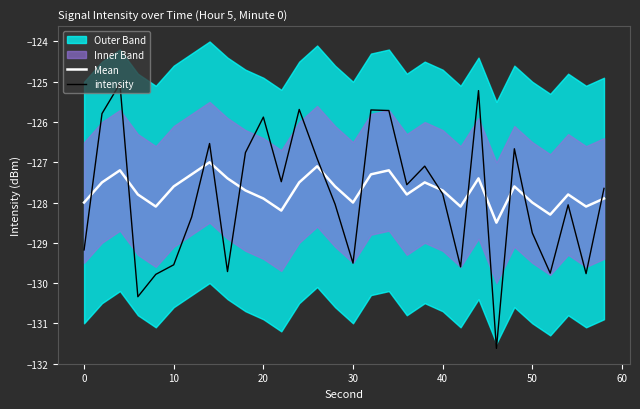

True or false: Mean has a value of -184.9 at 40.

False